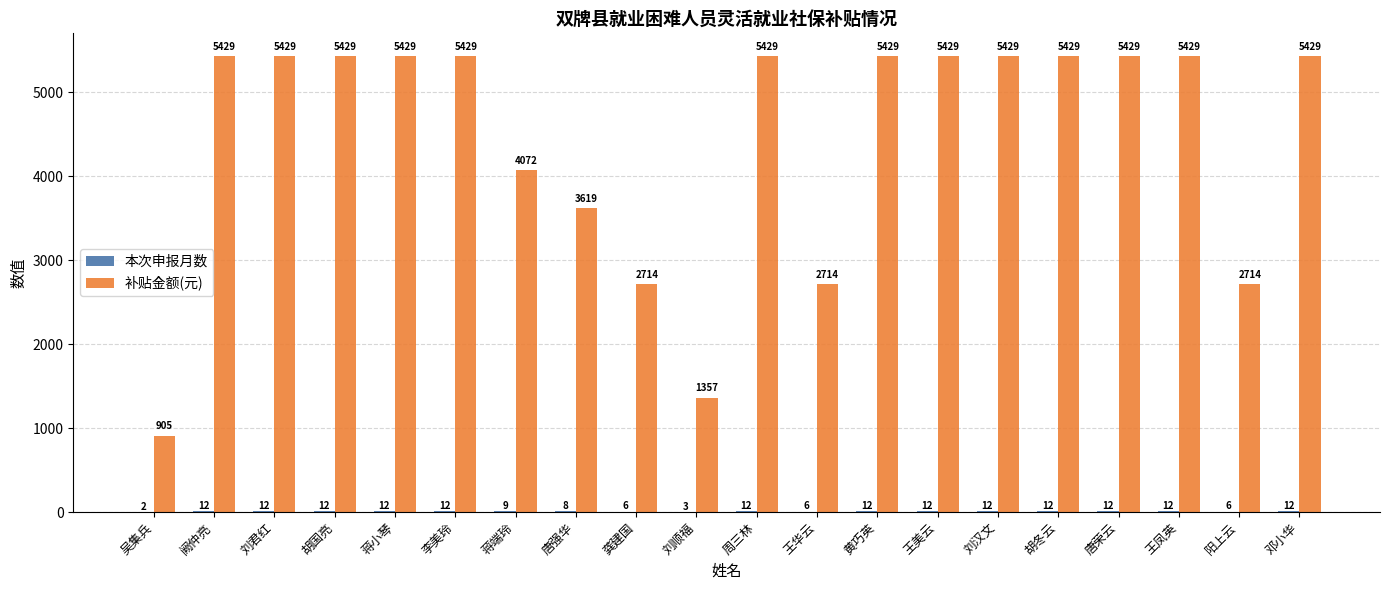

Which series has the largest total across all categories?

补贴金额(元)